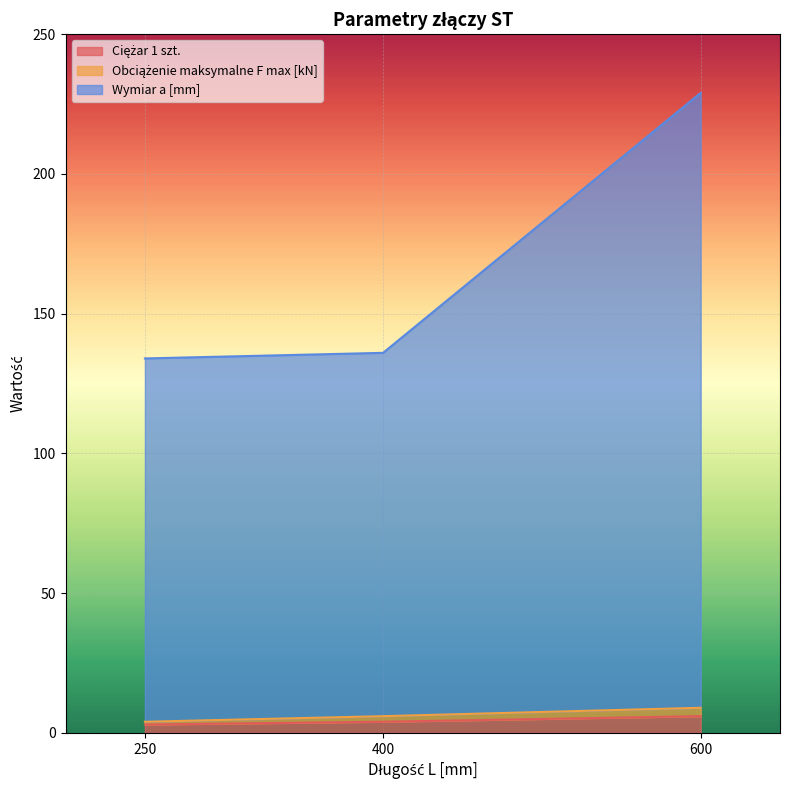

How many values in the Ciężar 1 szt. series exceed 4?

1